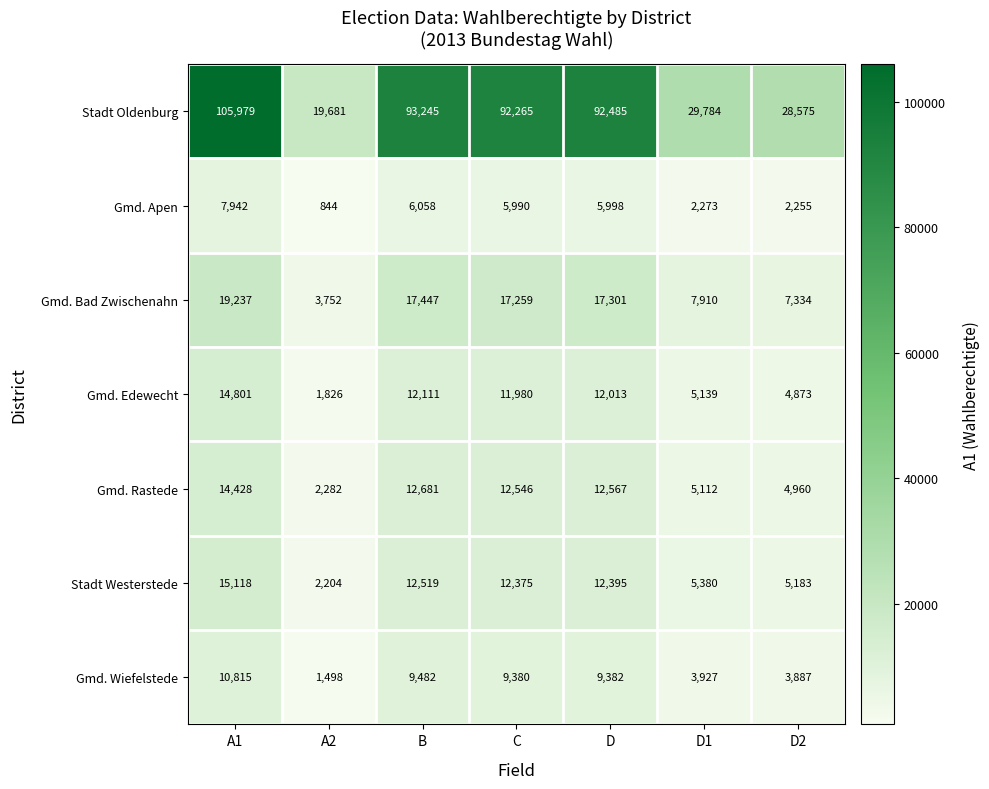

What is the total value across all series at D2?

57067